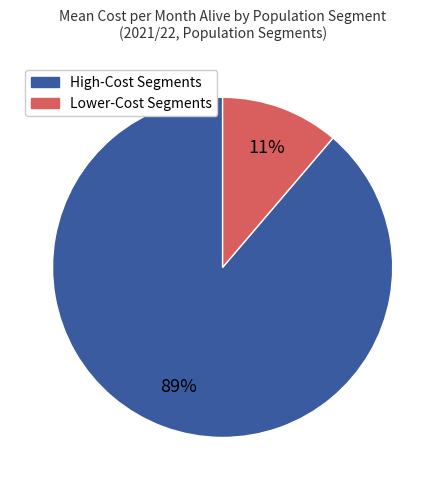

To the nearest percent, what is the average slice percentage?

50%